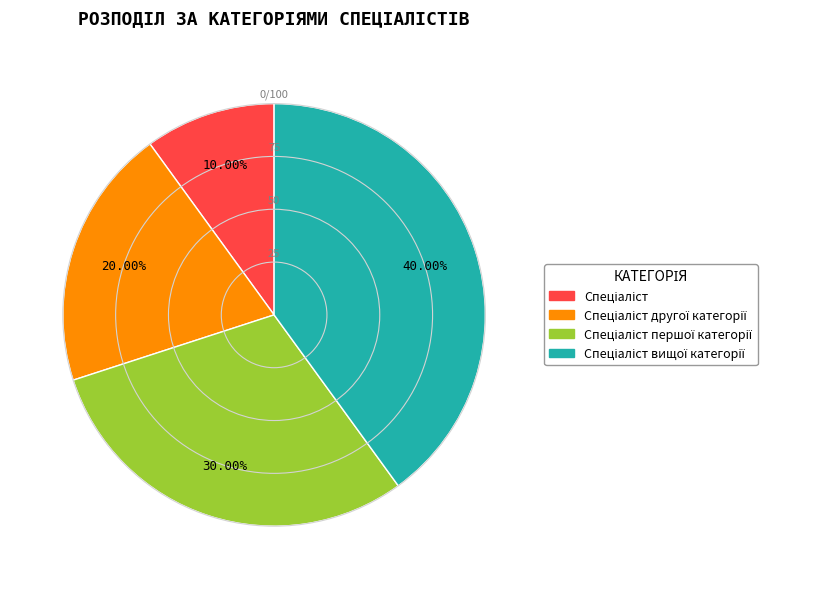

How many slices are in this pie chart?

4